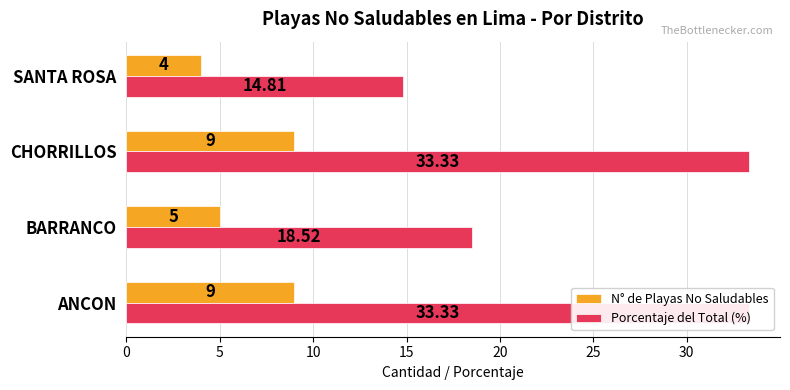

What is the total value across all series at SANTA ROSA?

18.8